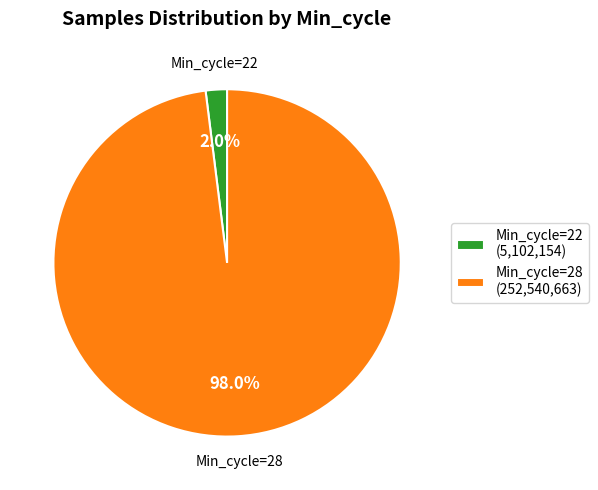

What percentage is NOT represented by Min_cycle=22 (5,102,154)?

98.0%